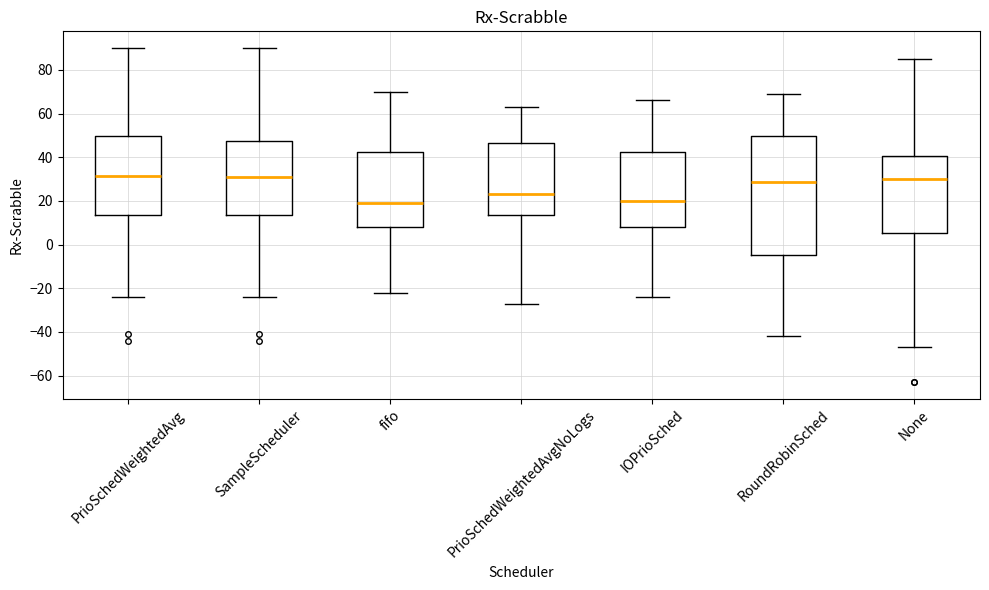

Reading left to right, read every box against the y-axis: the position of its median line, the range the box covers, and the ends of its whiskers. The values are not printed on the chart, so give them approximately, as read against the axis.

PrioSchedWeightedAvg: median 32, box 14 to 50, whiskers -24 to 90
SampleScheduler: median 32, box 14 to 48, whiskers -24 to 90
fifo: median 20, box 8 to 42, whiskers -22 to 70
PrioSchedWeightedAvgNoLogs: median 24, box 14 to 46, whiskers -26 to 64
IOPrioSched: median 20, box 8 to 42, whiskers -24 to 66
RoundRobinSched: median 28, box -4 to 50, whiskers -42 to 70
None: median 30, box 6 to 40, whiskers -46 to 86